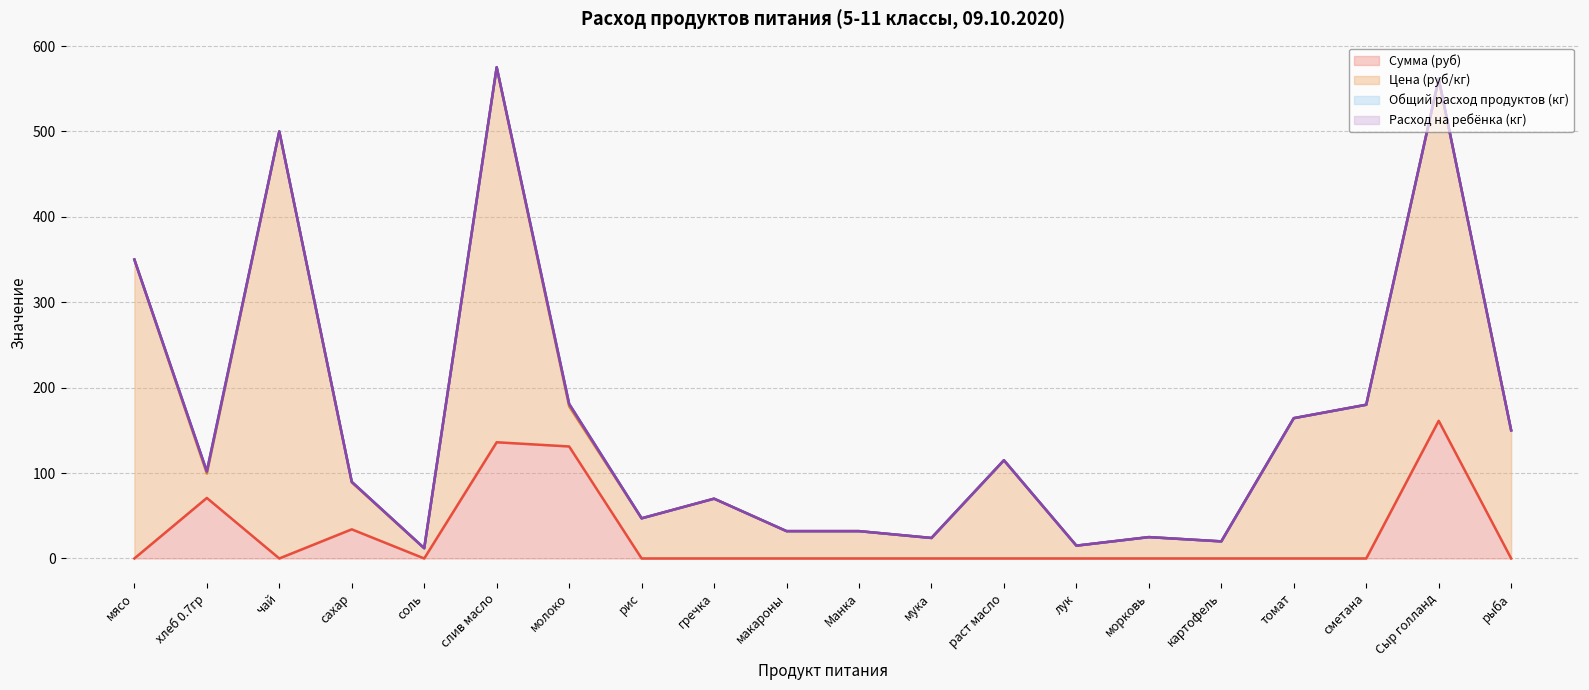

Where is the first local minimum for Общий расход продуктов (кг)?

чай